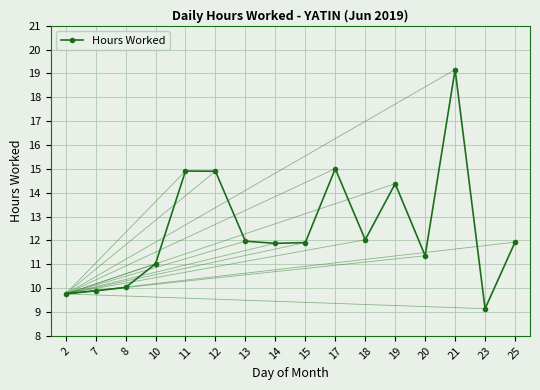

Is this an area chart (filled region under the line)?

No